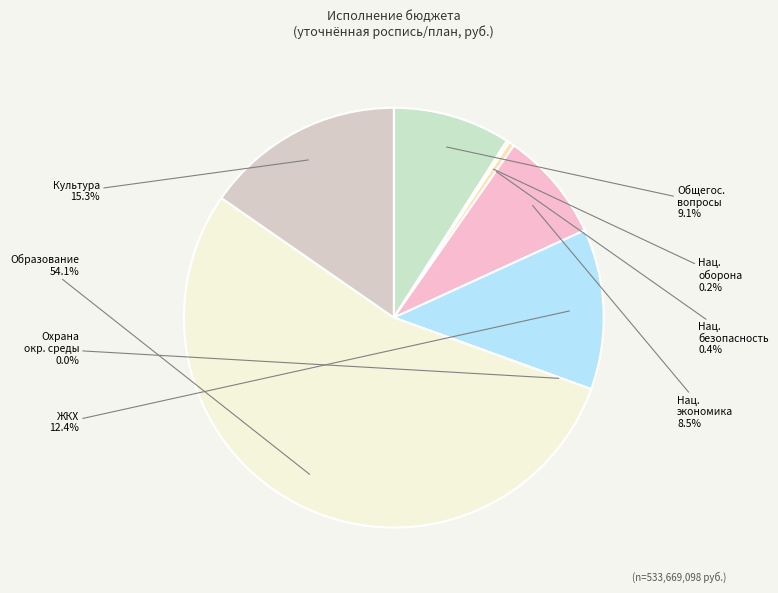

Which has a higher value, Нац. безопасность or Образование?

Образование